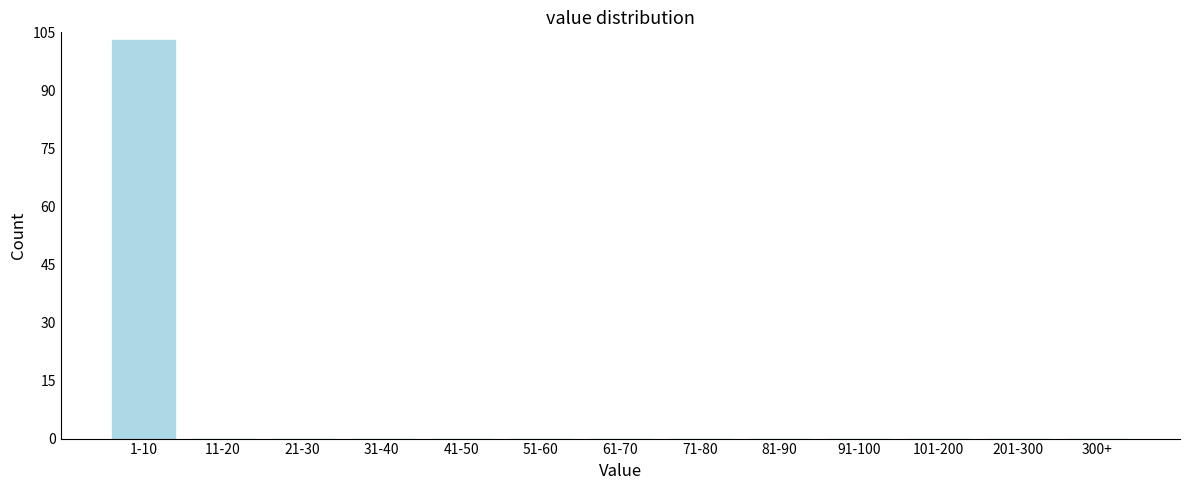

Reading right to left, transcribe all the data shown in this chart.

300+=0	201-300=0	101-200=0	91-100=0	81-90=0	71-80=0	61-70=0	51-60=0	41-50=0	31-40=0	21-30=0	11-20=0	1-10=103